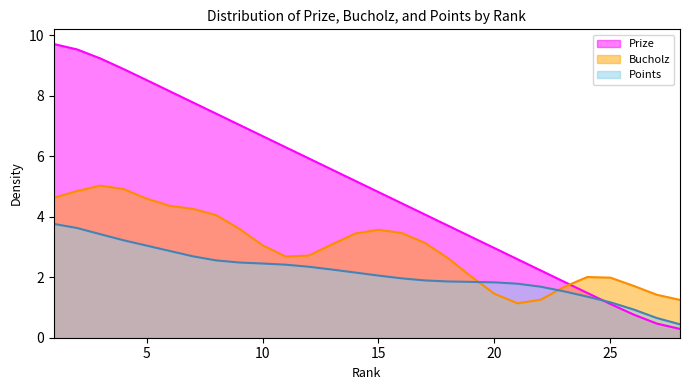

What is the average value of the Points series?

2.2